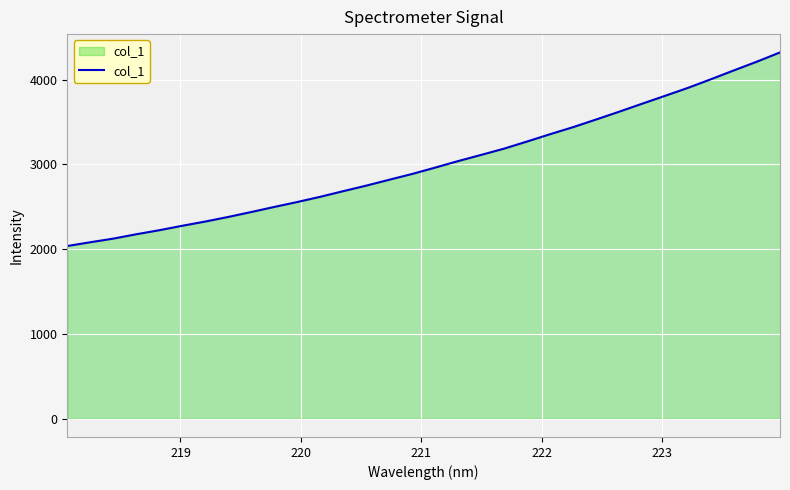

What is the maximum value shown in the chart?

4320.5